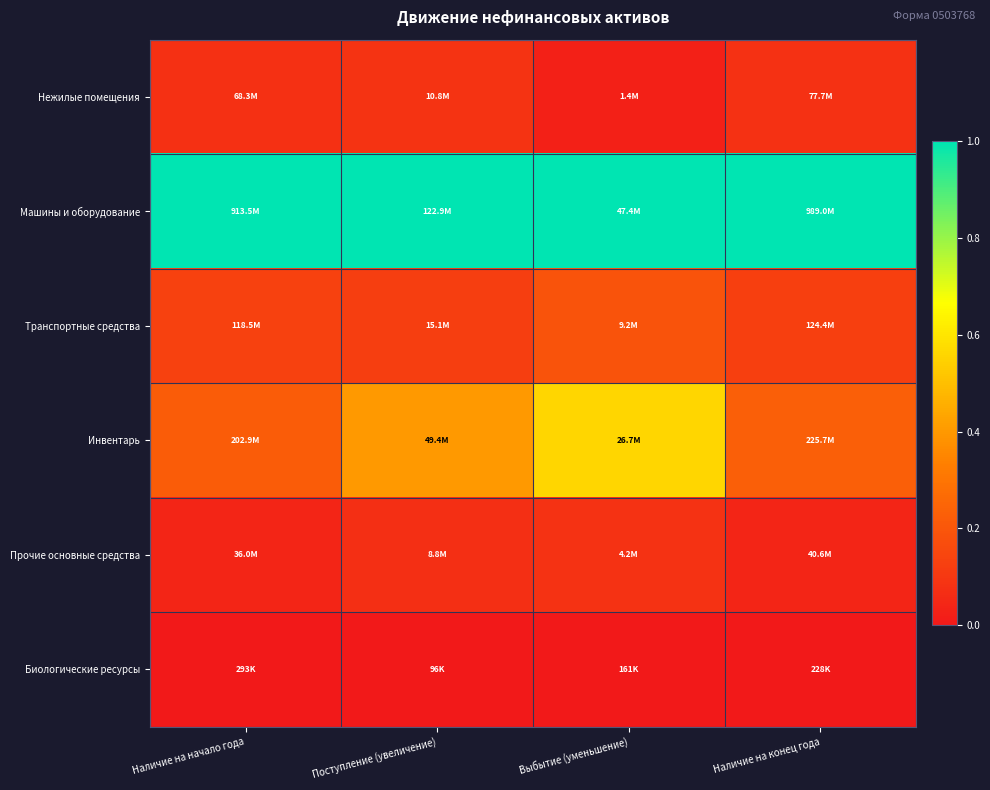

Which has a higher value, Поступление (увеличение) or Наличие на конец года?

Поступление (увеличение)